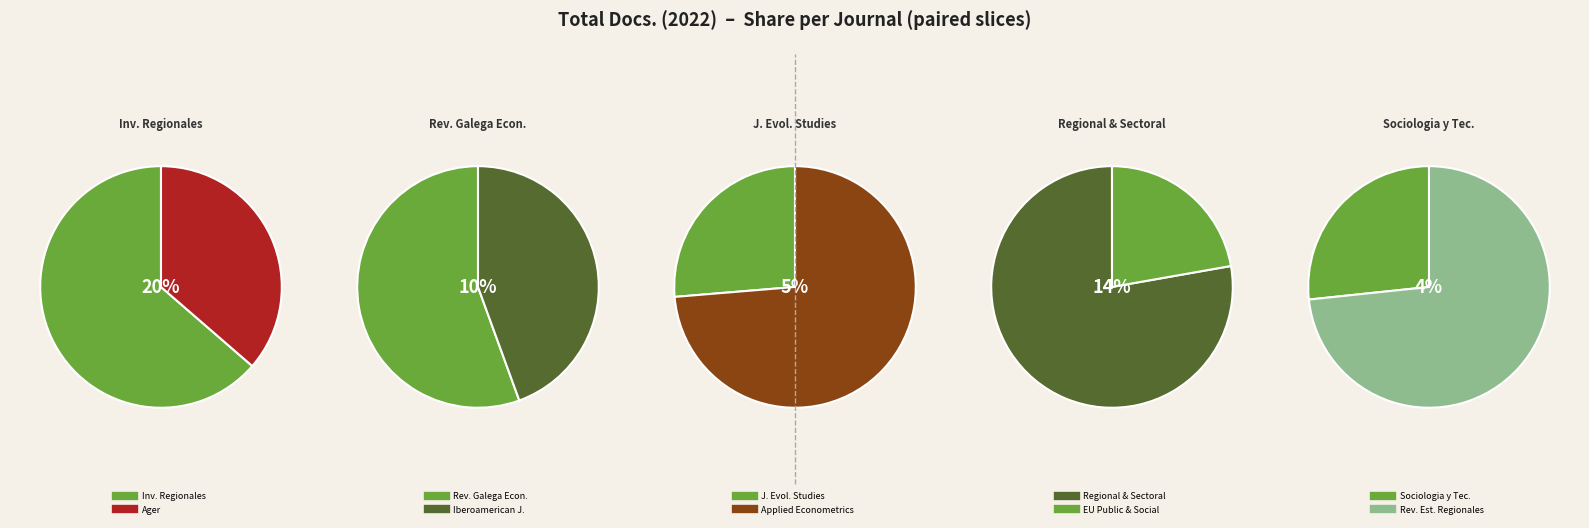

How many slices are in this pie chart?

10